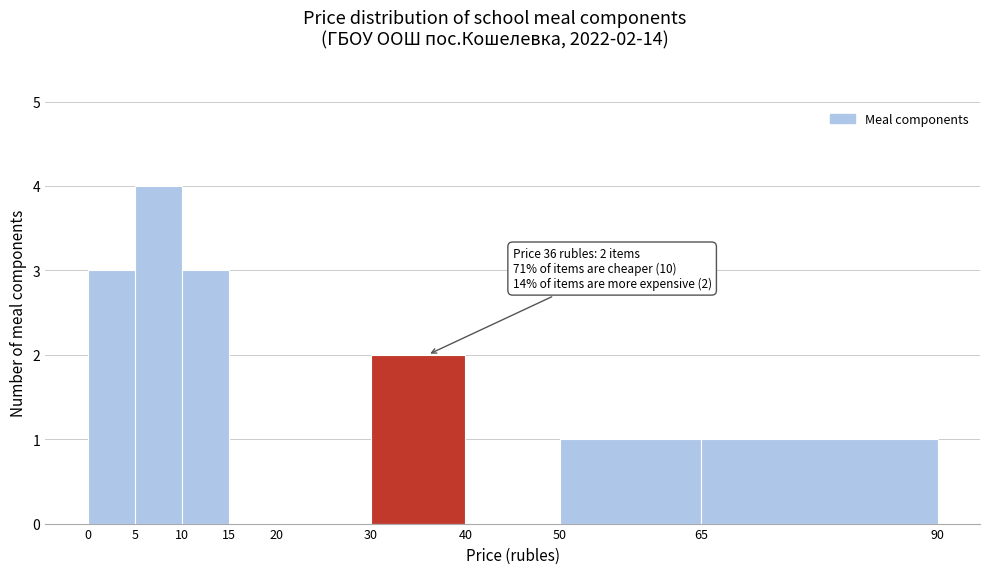

Which range on the x-axis has the tallest bar?

5 to 10